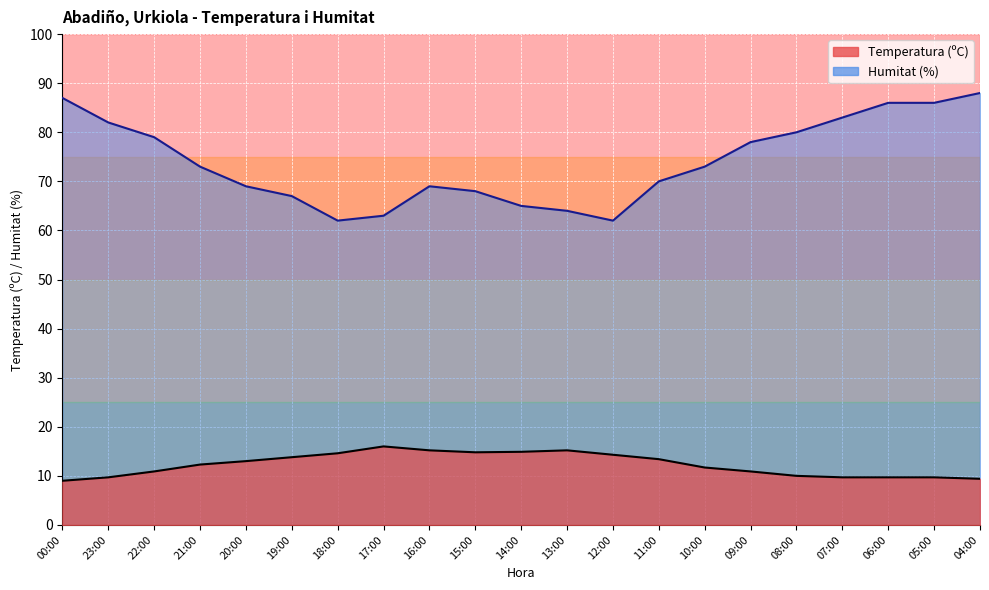

What is the label of the 6th point from the left?

19:00